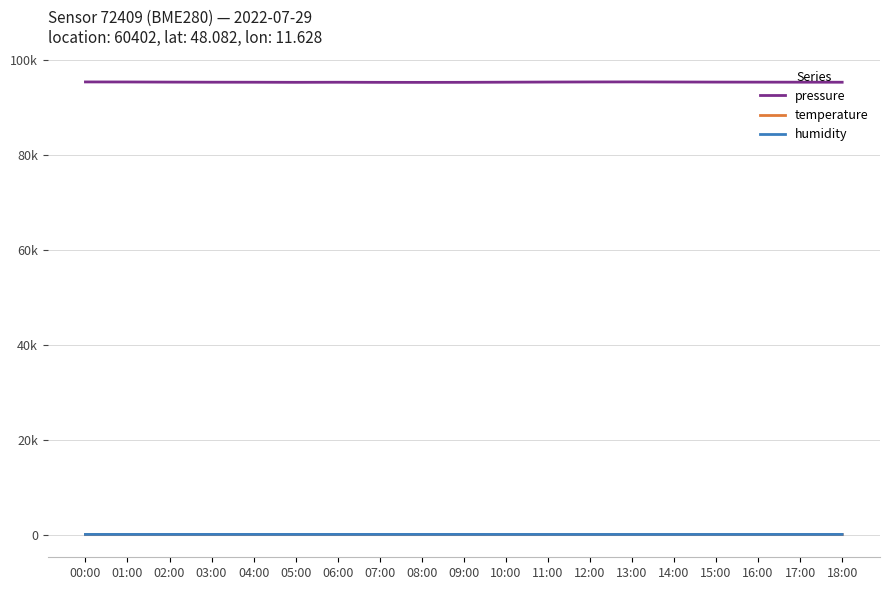

True or false: temperature and pressure cross at least once.

False